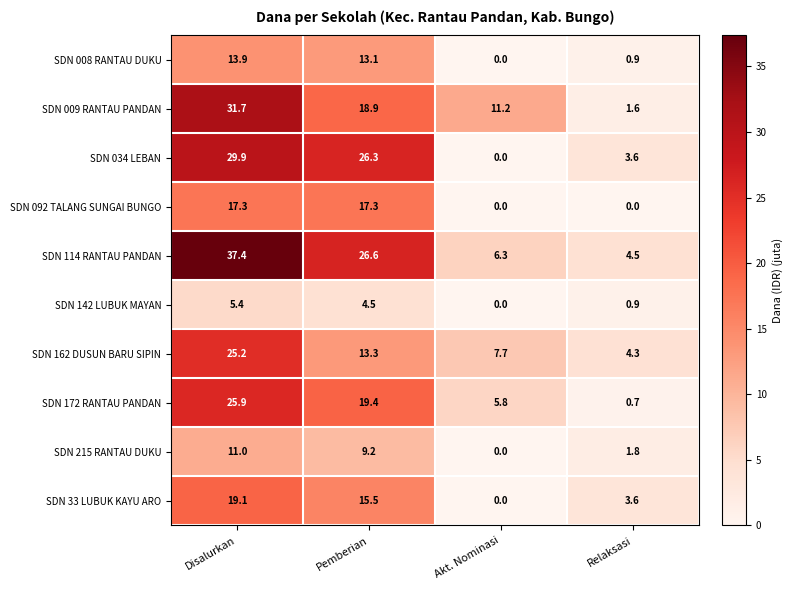

Where does the SDN 215 RANTAU DUKU series first go above 9?

Disalurkan